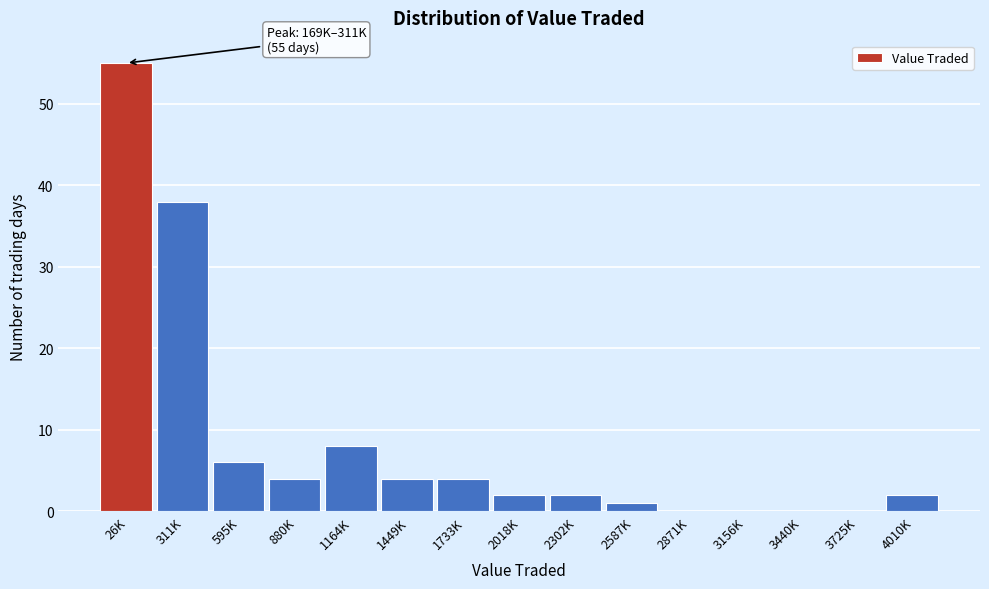

Reading left to right, list all the values displayed in this chart.

26K=55	311K=38	595K=6	880K=4	1164K=8	1449K=4	1733K=4	2018K=2	2302K=2	2587K=1	2871K=0	3156K=0	3440K=0	3725K=0	4010K=2